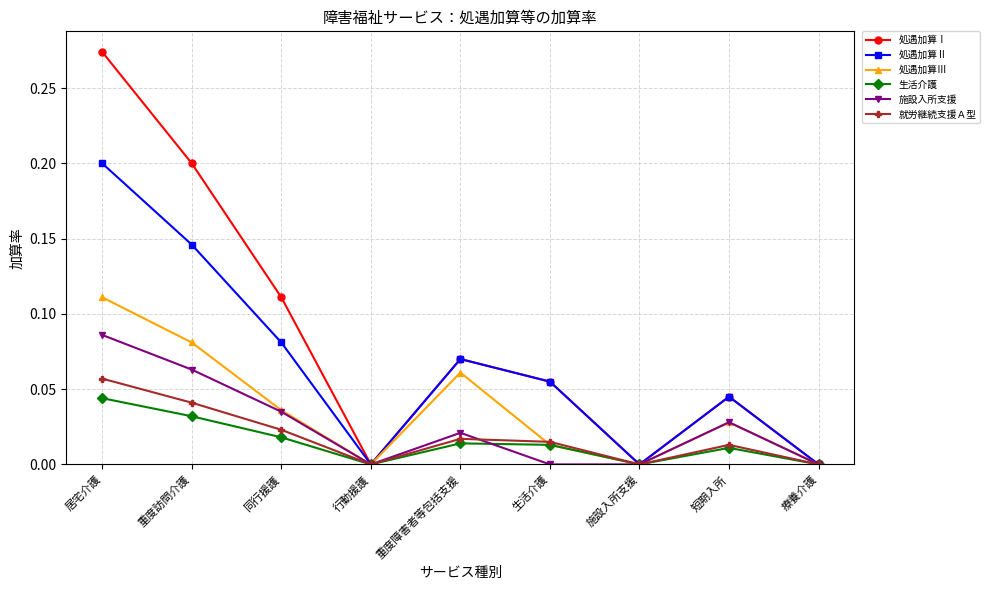

Which category has the highest value across all series?

居宅介護